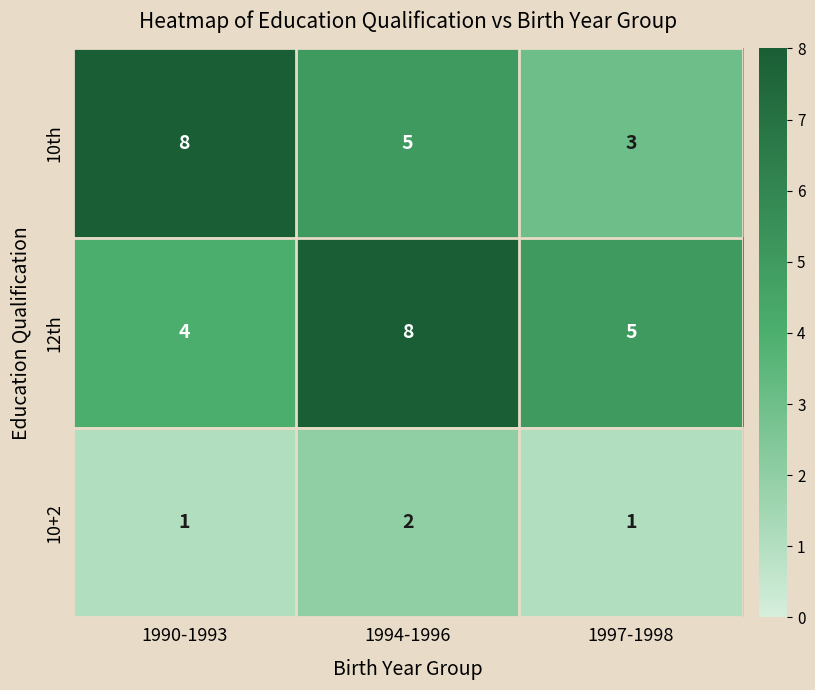

What is the sum of the 10+2 values at 1994-1996 and 1997-1998?

3